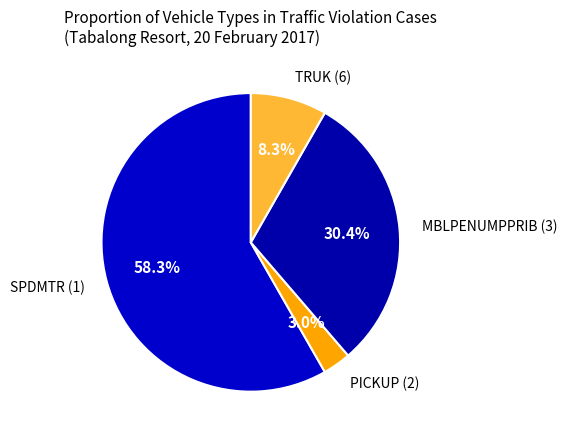

Rank the categories by value from lowest to highest.

PICKUP (2), TRUK (6), MBLPENUMPPRIB (3), SPDMTR (1)